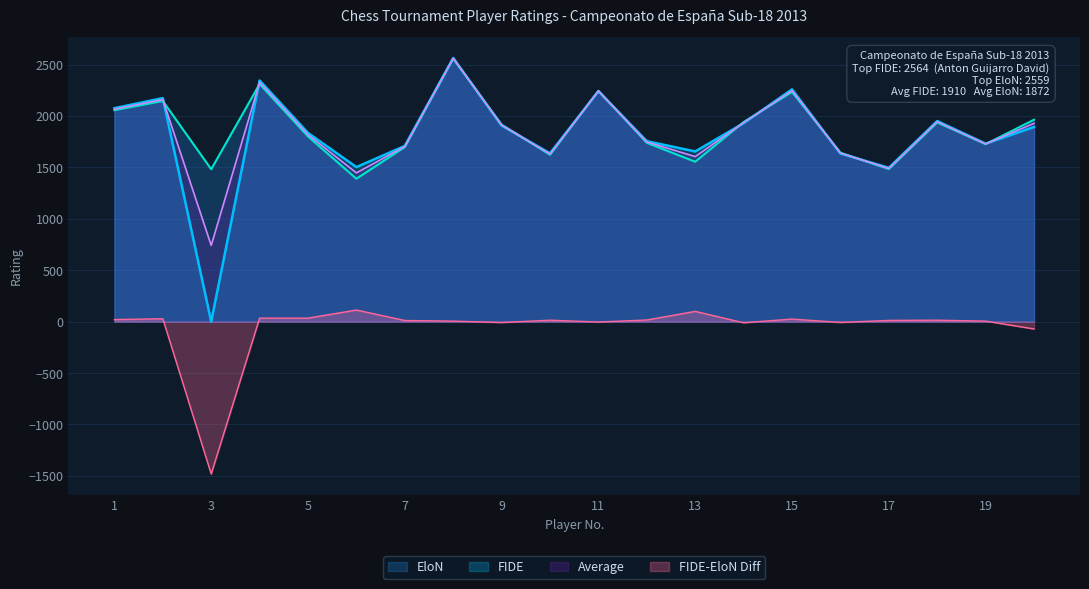

Between 4 and 19, which is larger?

4